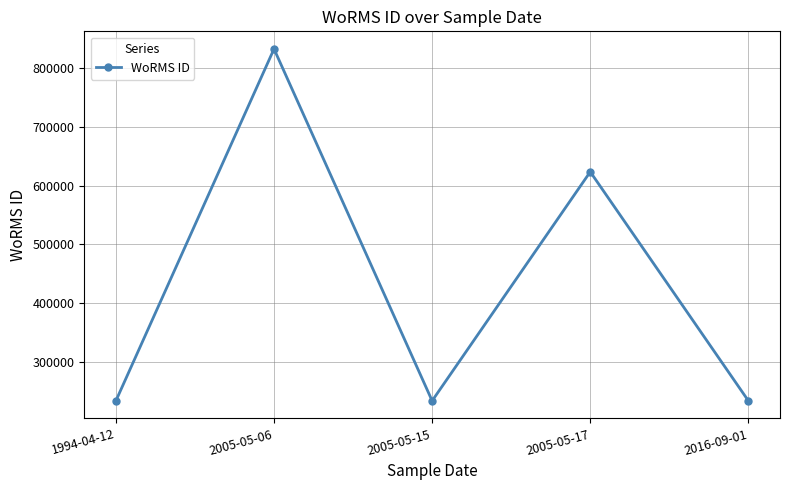

What is the label of the 5th point from the right?

1994-04-12